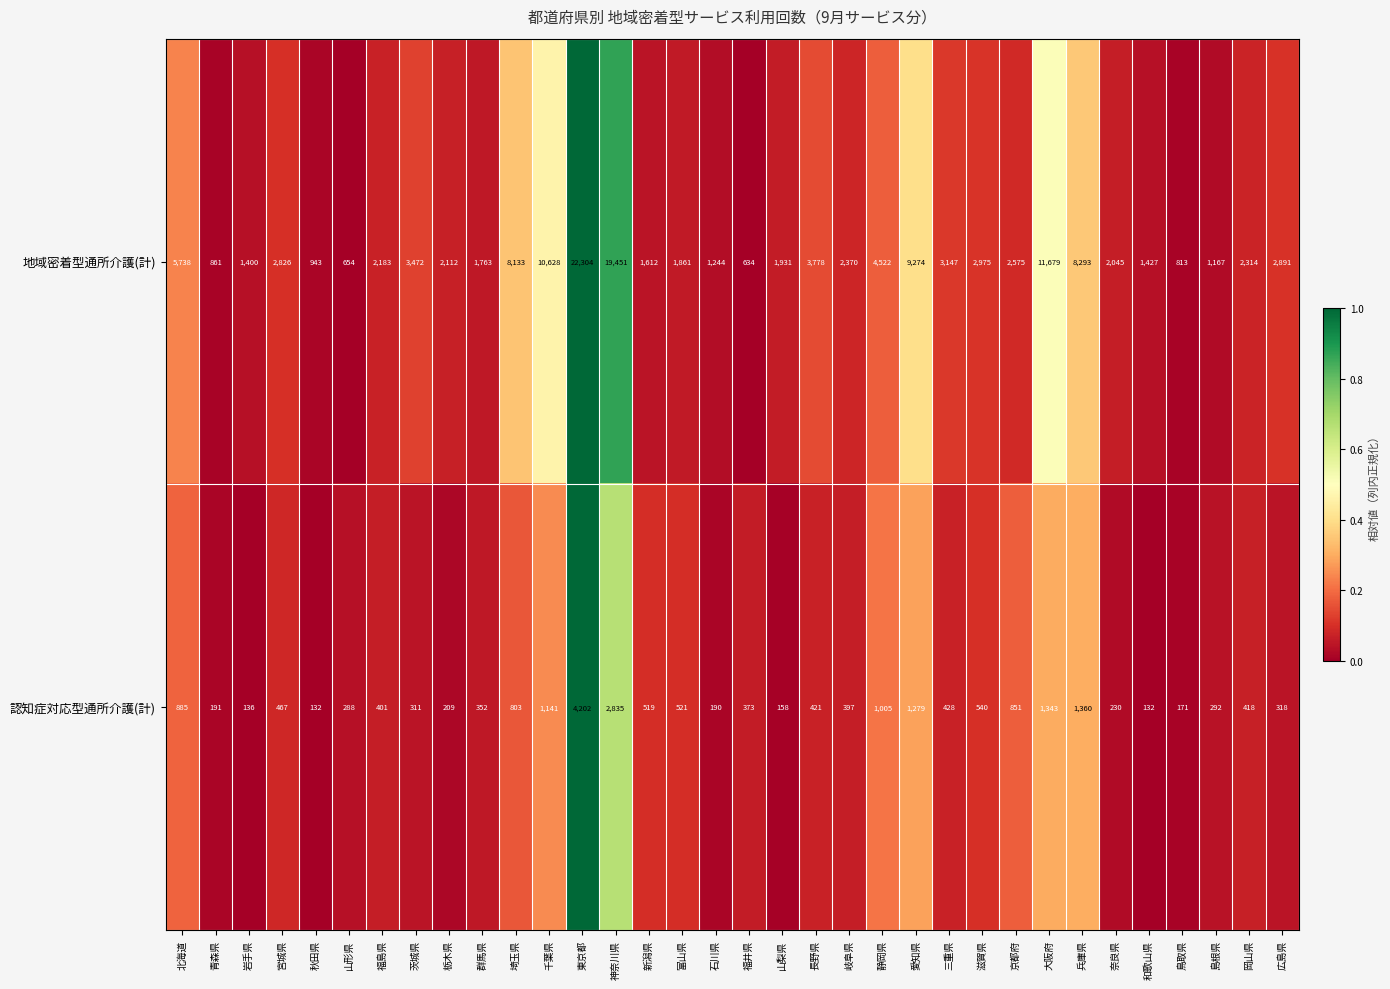

What is the difference between the 地域密着型通所介護(計) values at 奈良県 and 宮城県?

781